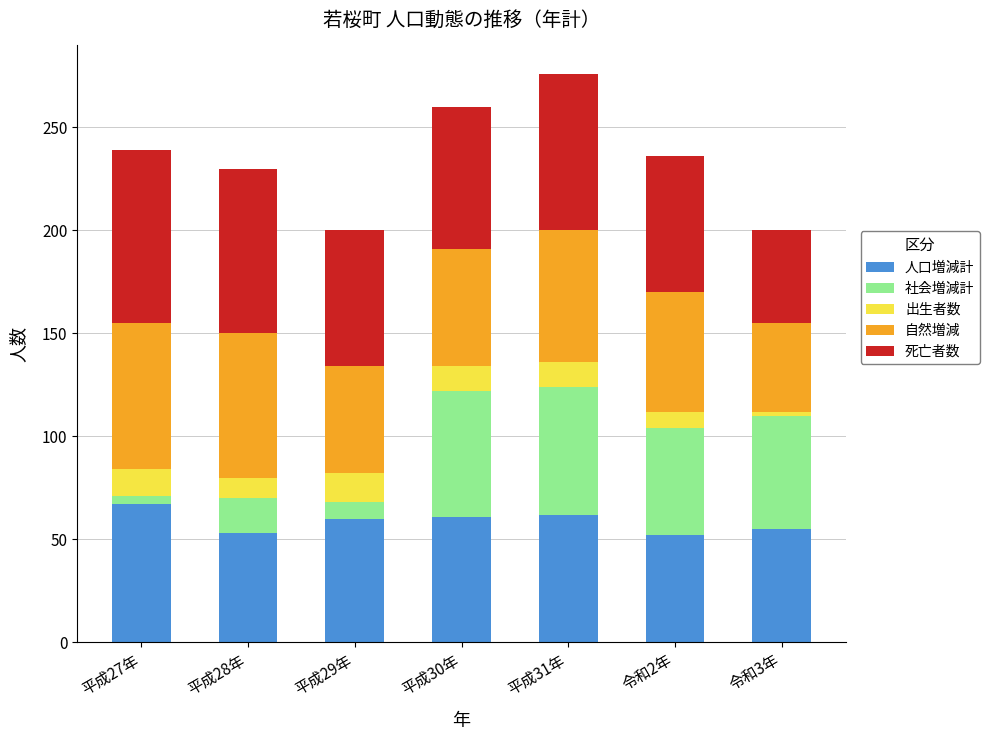

What is the highest value of the 人口増減計 series?

67